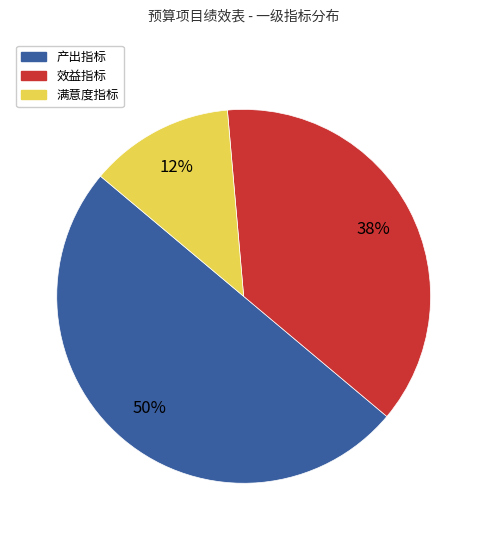

What is the smallest slice in the pie chart?

满意度指标